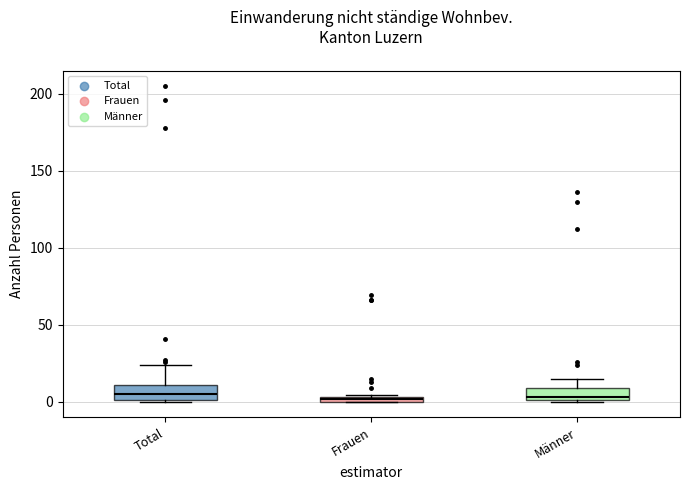

Where is the lower edge of the box for Total on the y-axis? The values are not printed on the chart, so give them approximately, as read against the axis.

0